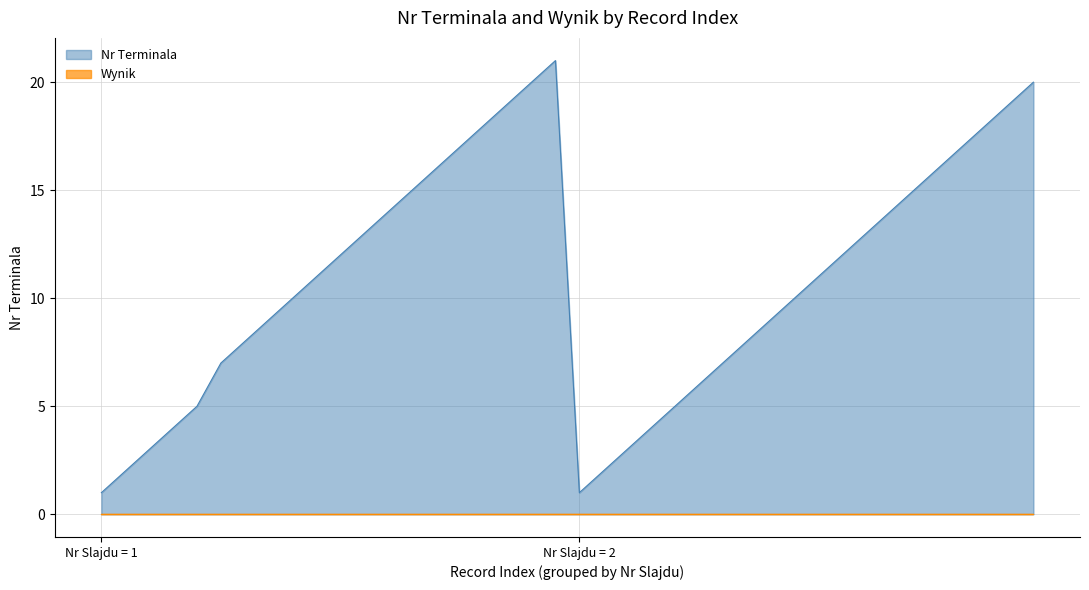

Which series has the largest range (max minus min)?

Nr Terminala